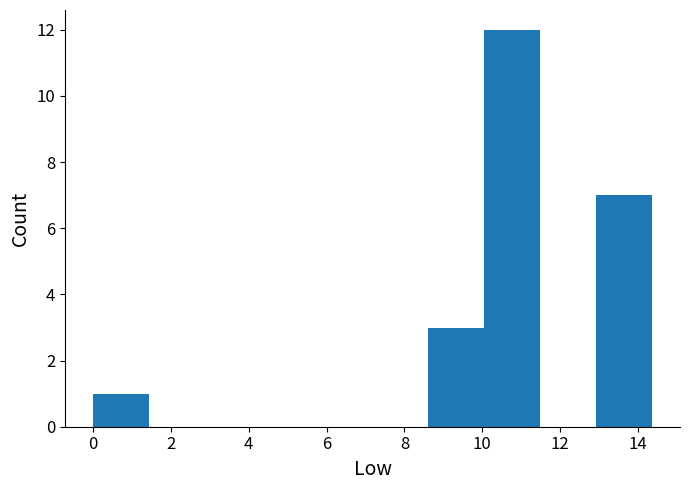

Reading left to right, transcribe this chart: for each bar, give the range it covers on the x-axis and its height. Neither the bar edges nor the heights are printed on the chart, so give them approximately, as read against the axes.

0.0 to 1.4: 1
1.4 to 2.8: 0
2.8 to 4.4: 0
4.4 to 5.8: 0
5.8 to 7.2: 0
7.2 to 8.6: 0
8.6 to 10.0: 3
10.0 to 11.4: 12
11.4 to 13.0: 0
13.0 to 14.4: 7